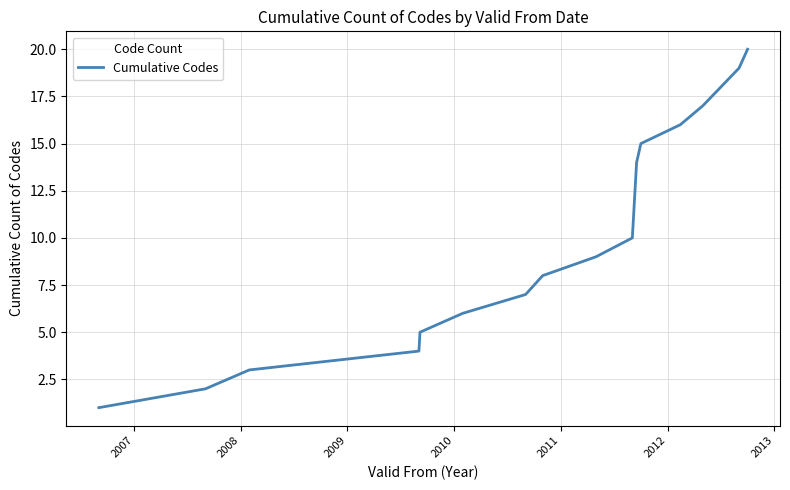

How many lines are shown in the chart?

1